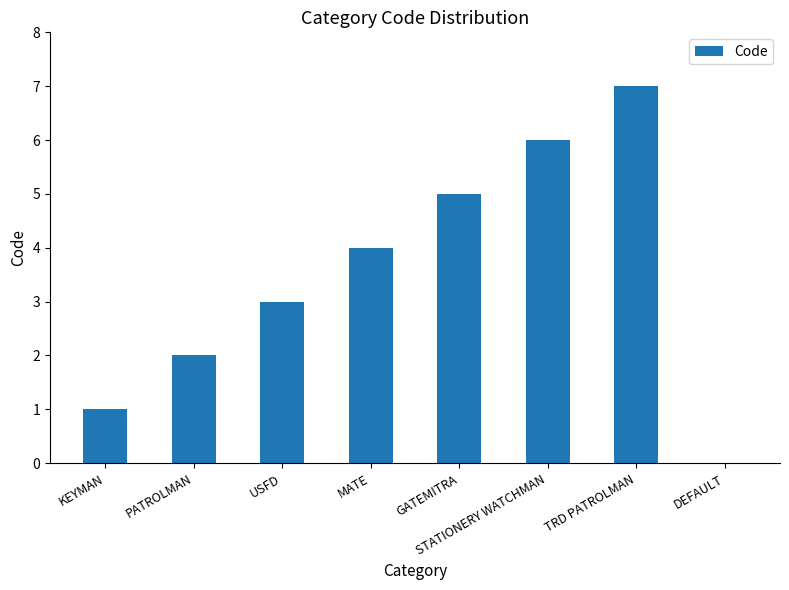

The chart shows a value of 1 at KEYMAN. True or false?

True